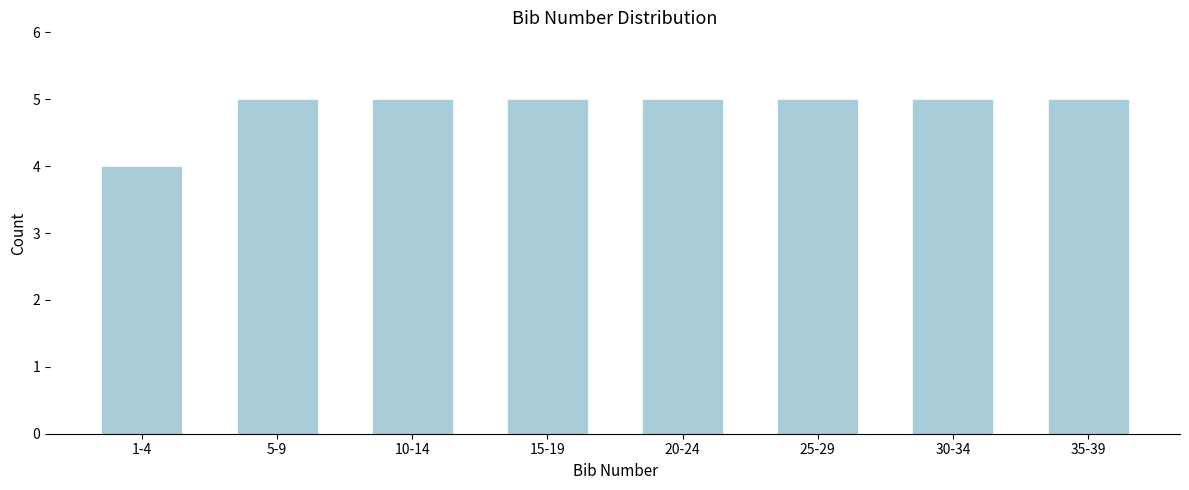

Reading left to right, extract all data points from this chart.

4	5	5	5	5	5	5	5